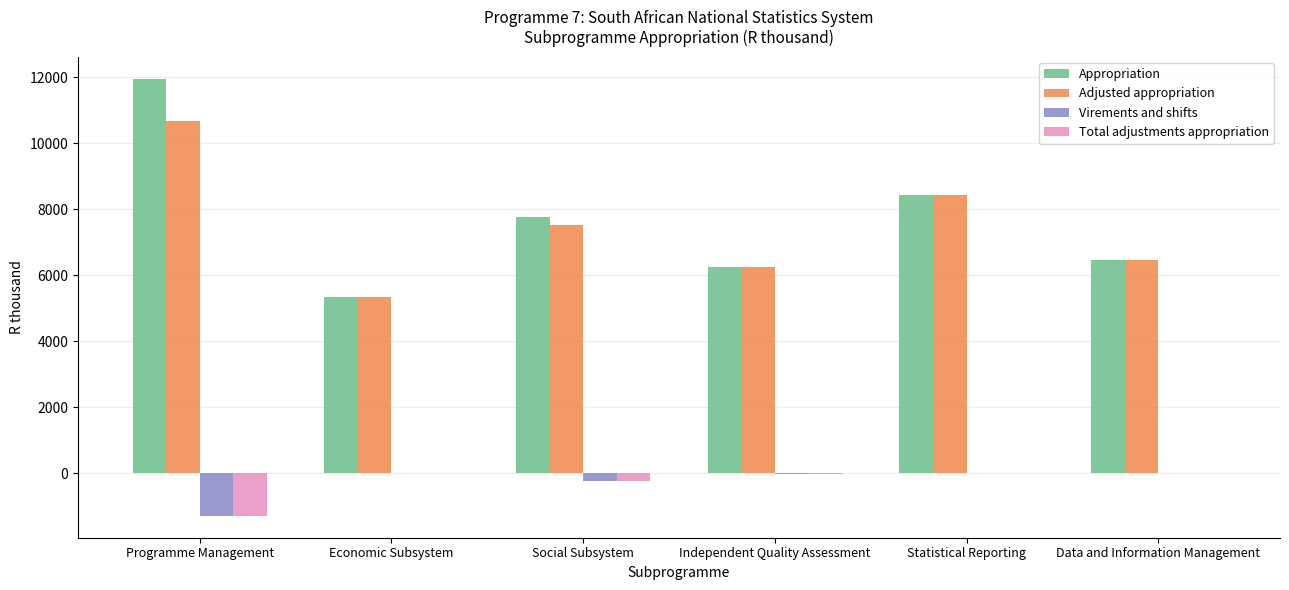

What is the total value across all series at Independent Quality Assessment?

12457